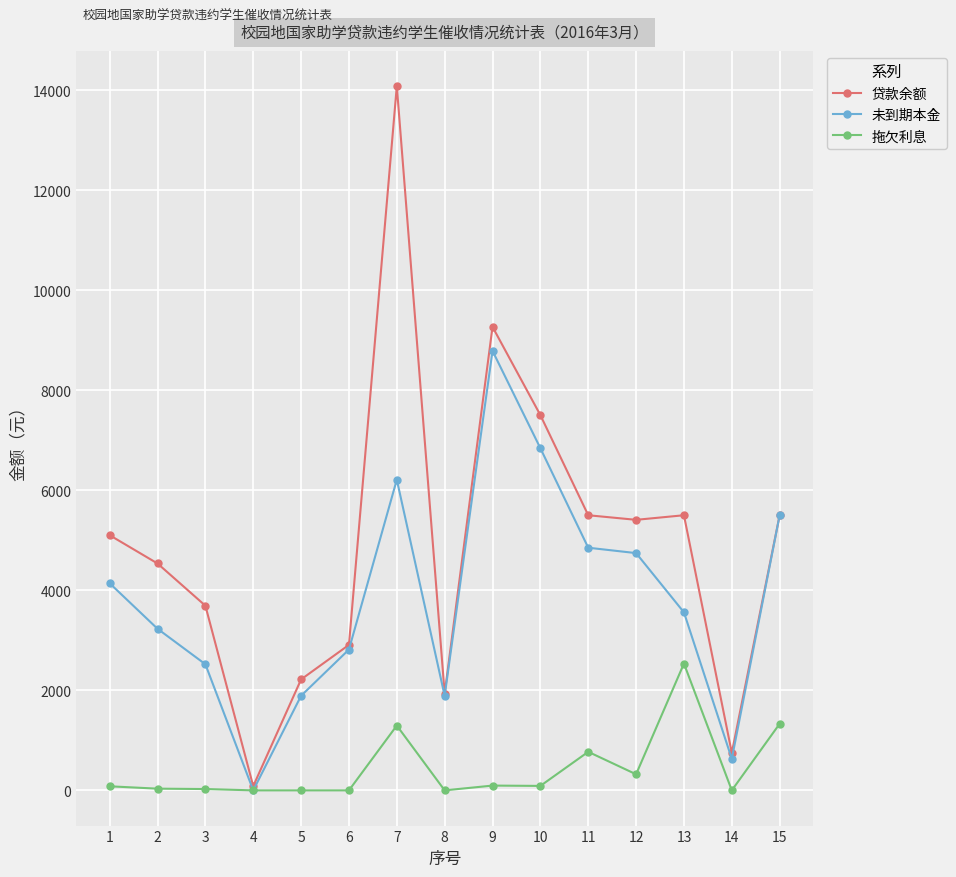

Rank the series by their average value, from lowest to highest.

拖欠利息, 未到期本金, 贷款余额